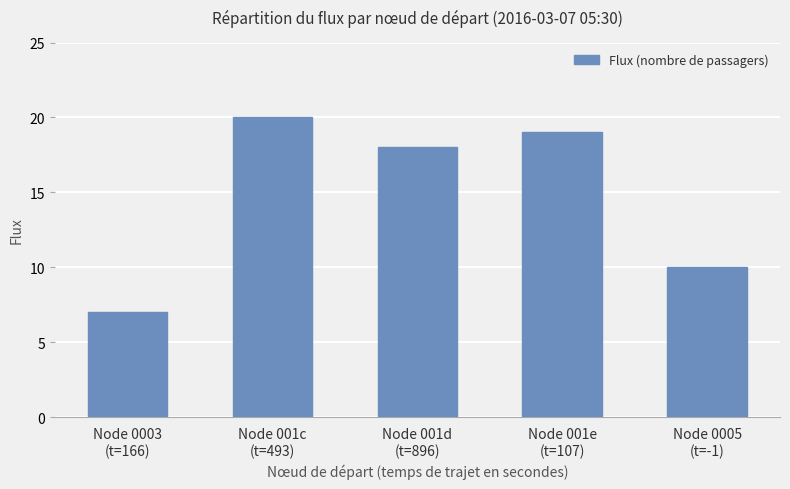

At which category does the chart reach its minimum across all series?

Node 0003
(t=166)